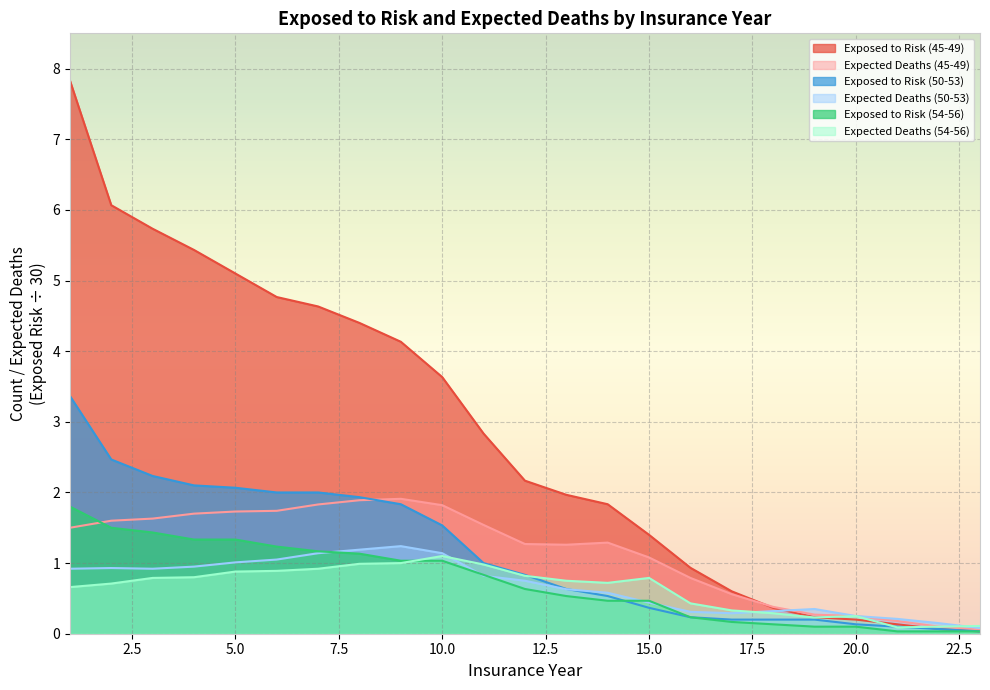

What is the value of the Exposed to Risk (45-49) point at the 19th from the left?

0.2